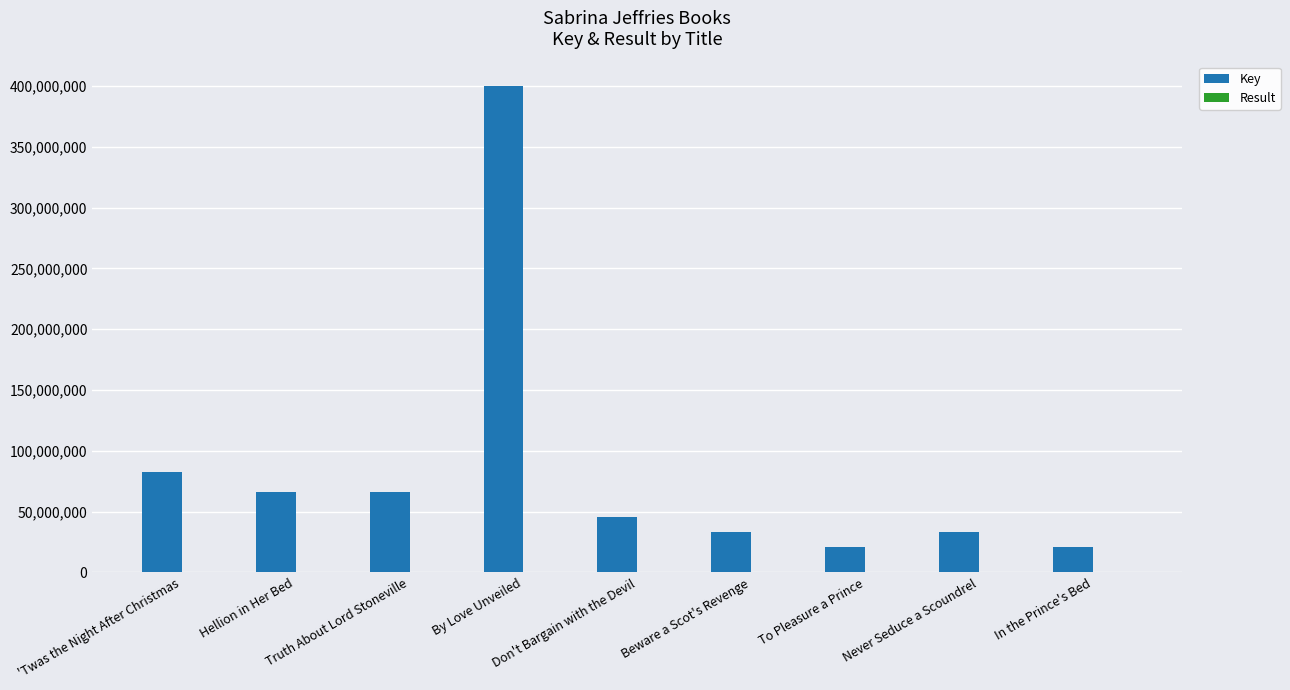

Are the bars horizontal?

No